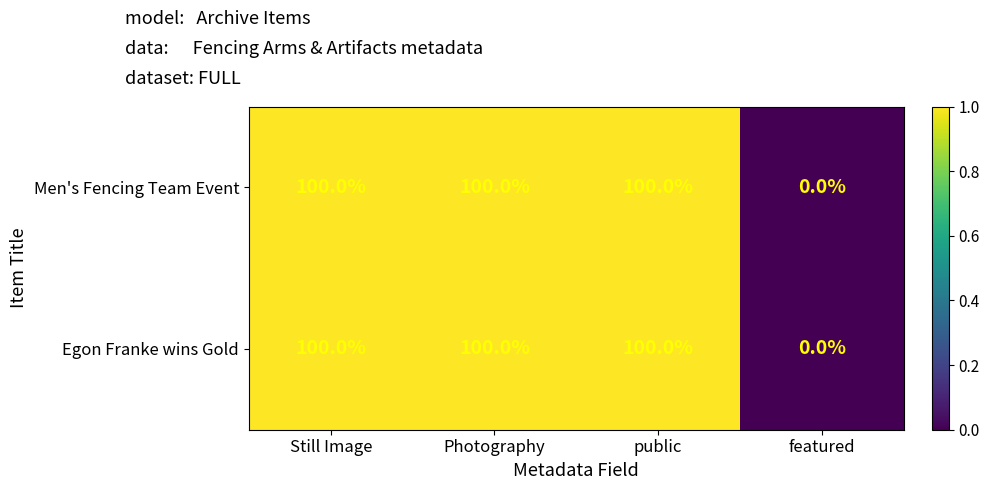

At how many categories does at least one series exceed 46?

3